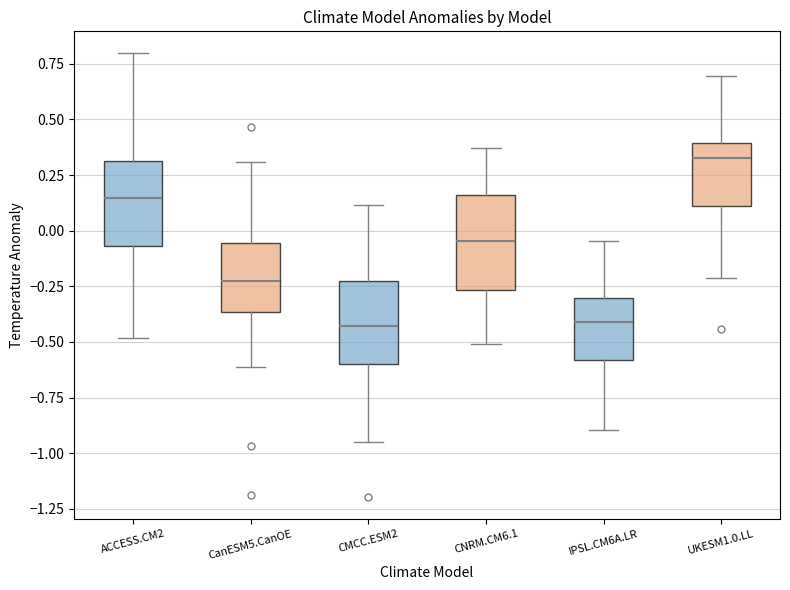

Where is the lower edge of the box for CanESM5.CanOE on the y-axis? The values are not printed on the chart, so give them approximately, as read against the axis.

-0.35